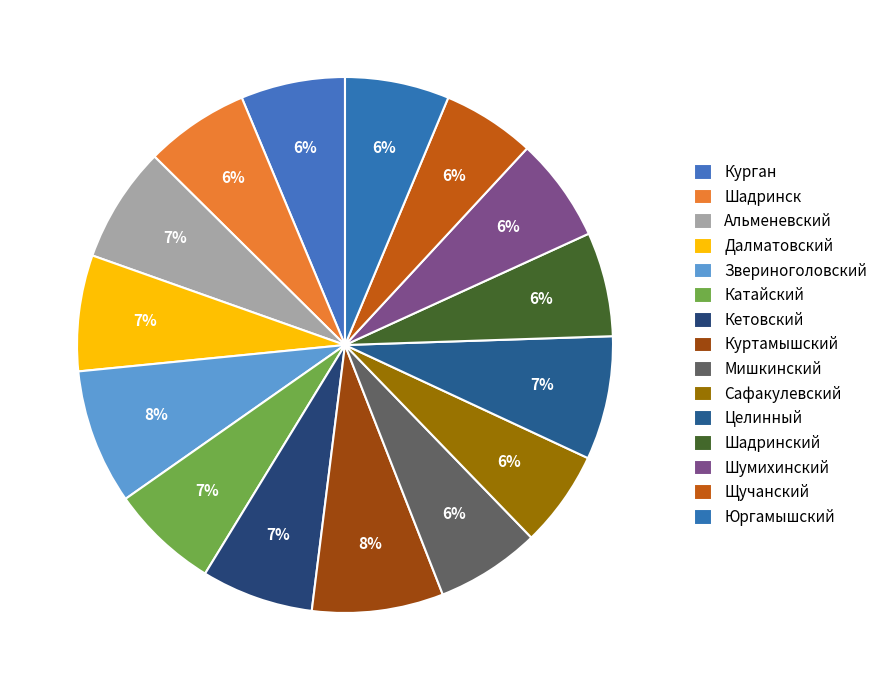

To the nearest percent, what is the difference between the largest and smallest slice percentages?

3%